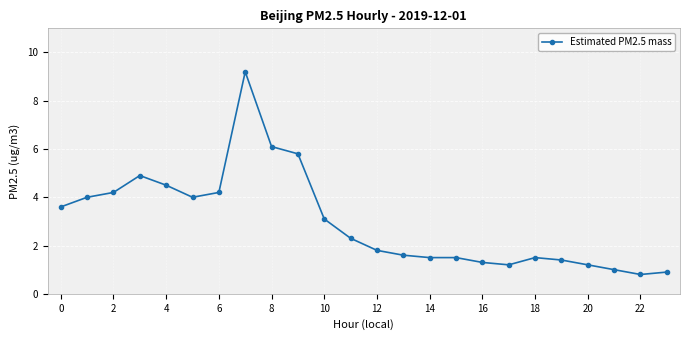

True or false: there are more than 2 points higher than both neighbors.

True